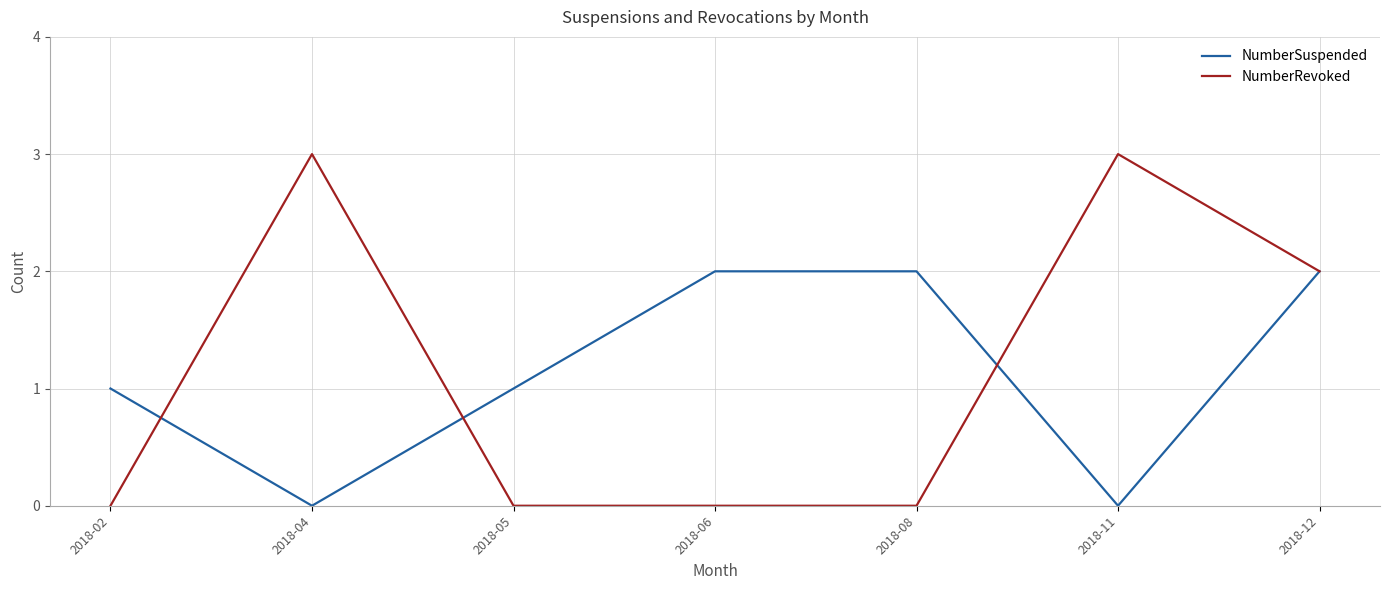

Count the NumberSuspended values in the range 0 to 2.

7